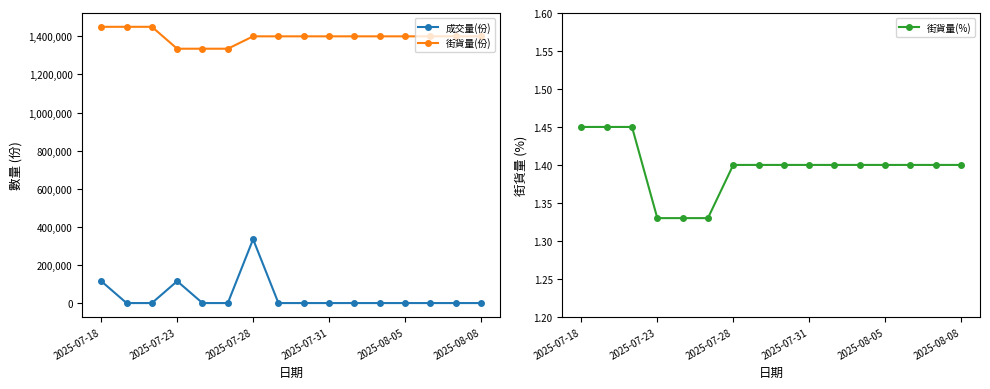

How many data points does each series have?

16